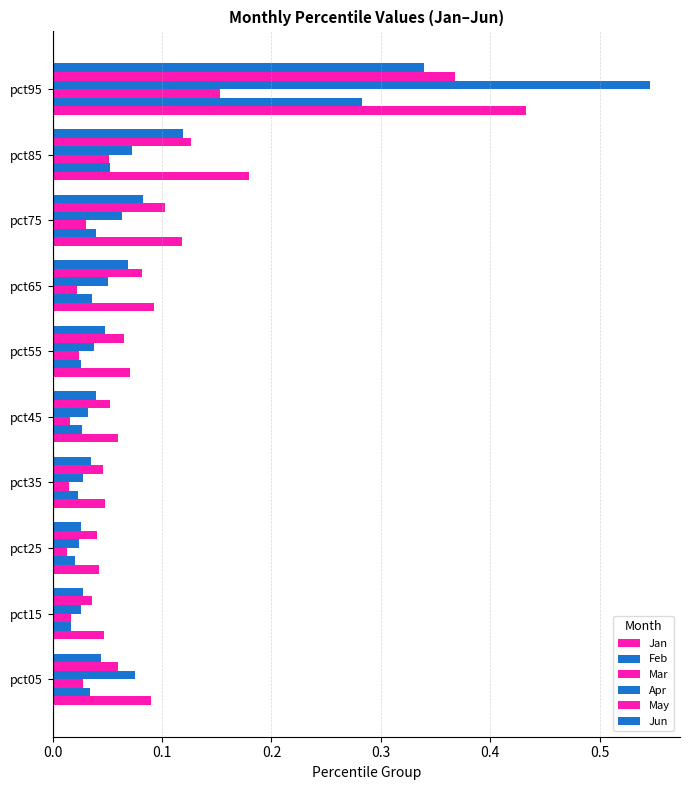

How many distinct data groups are displayed?

6